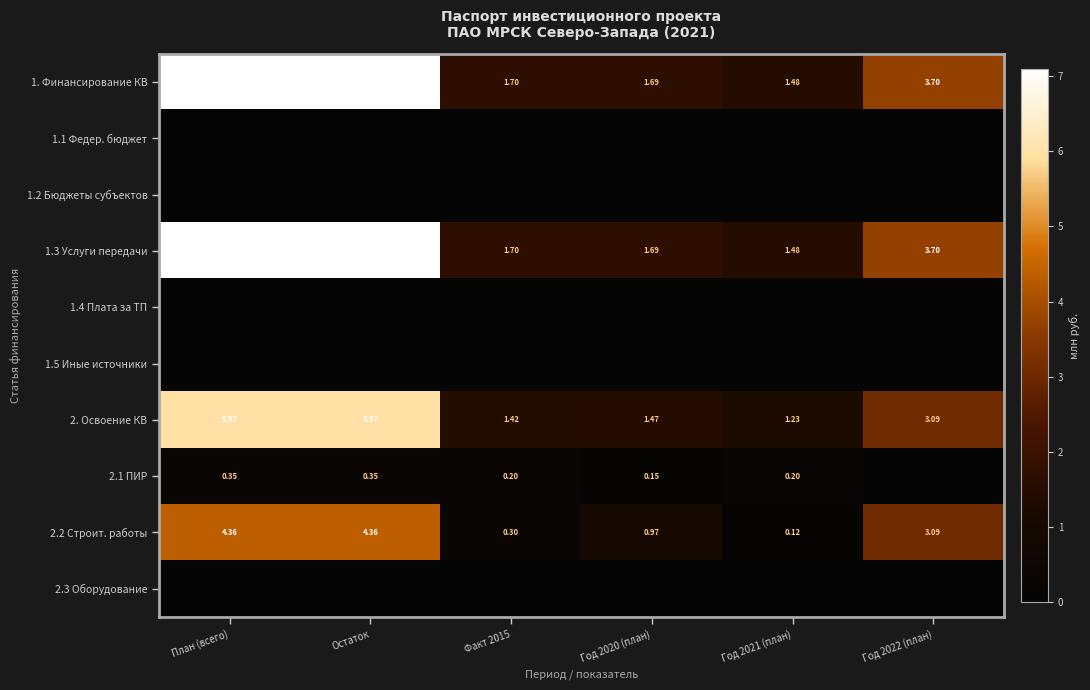

How many data points does each series have?

6